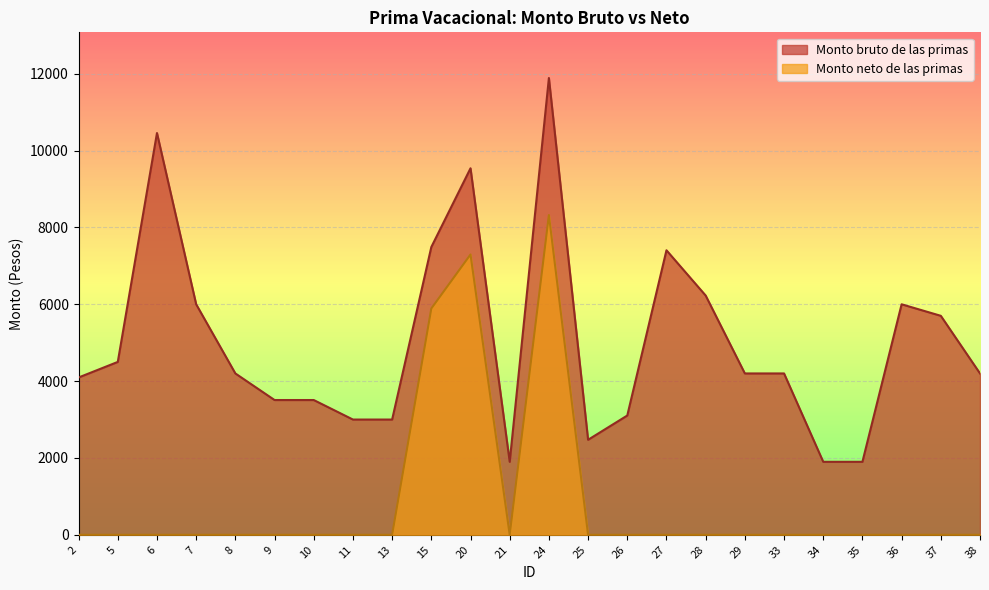

Which series changed the most between 2 and 37?

Monto bruto de las primas